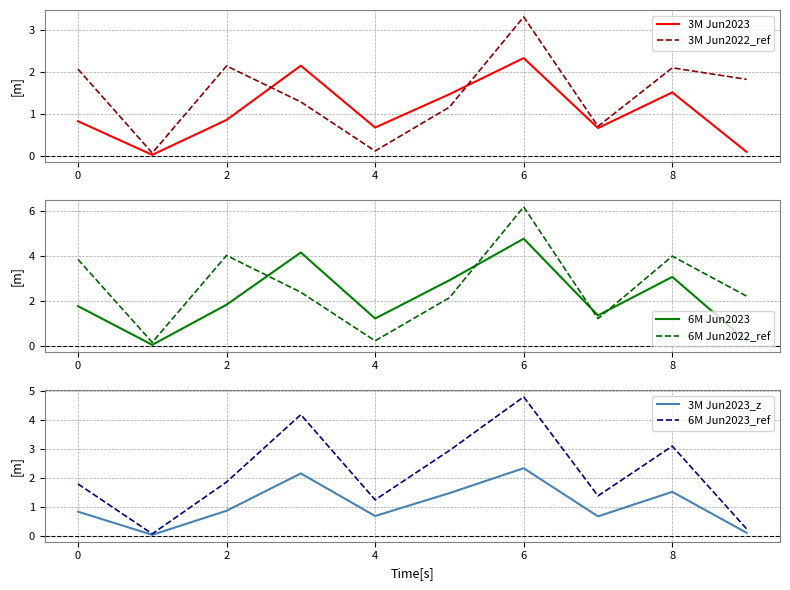

What is the sum of all 6M Jun2022_ref values?

26.5